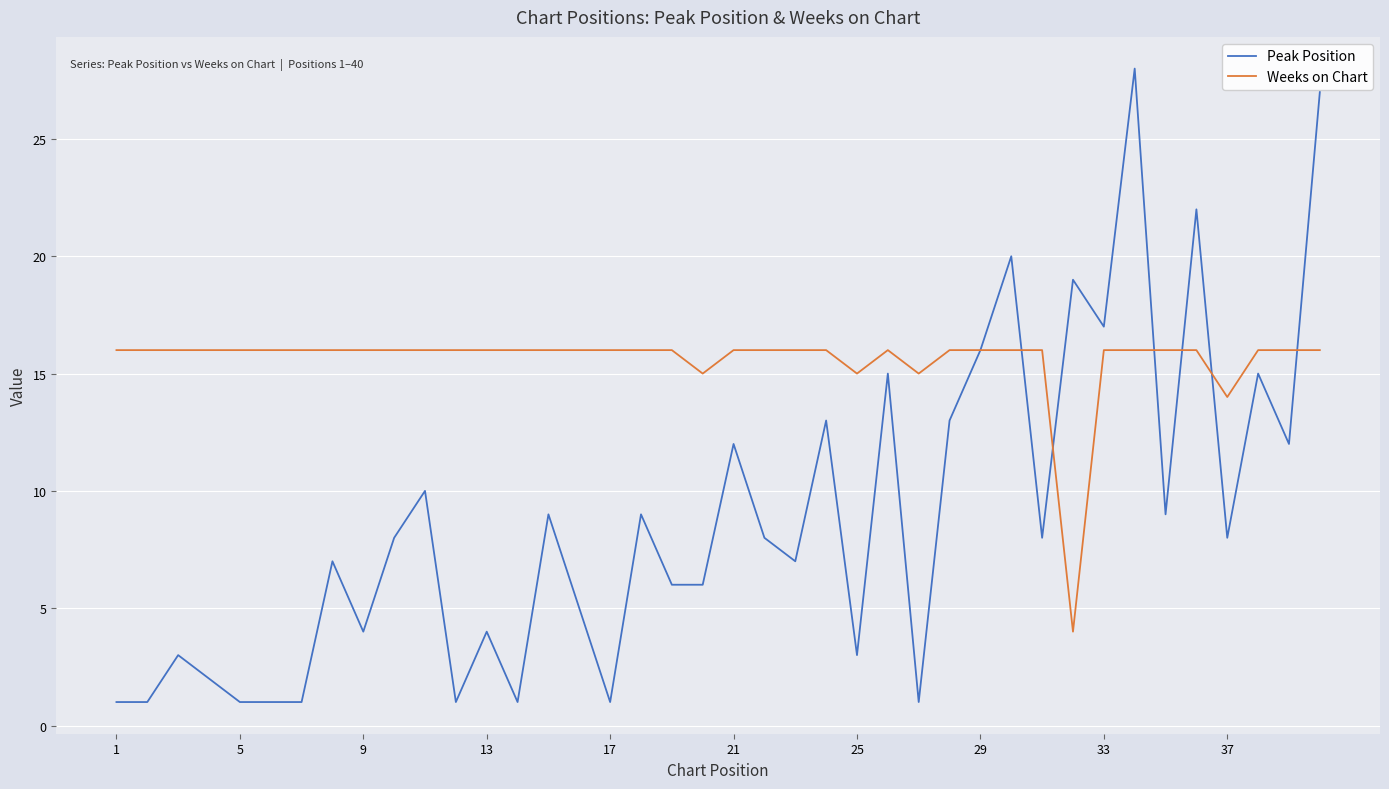

What is the minimum value for Weeks on Chart?

4